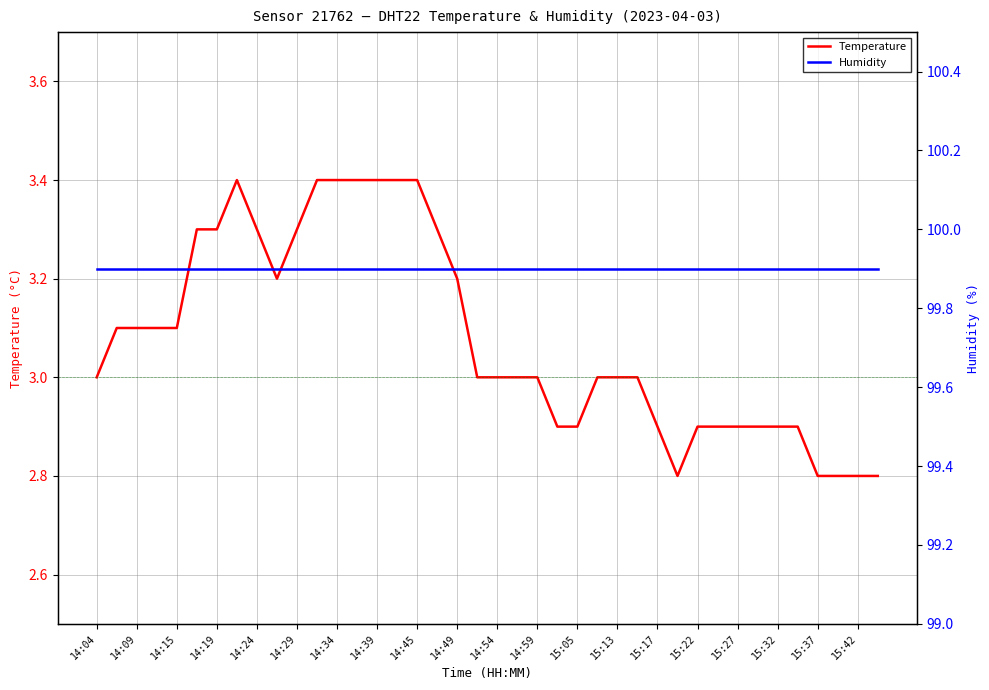

What is the difference between the highest and lowest values at 33?

97.0